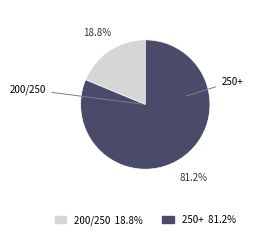

What is the majority slice?

250+